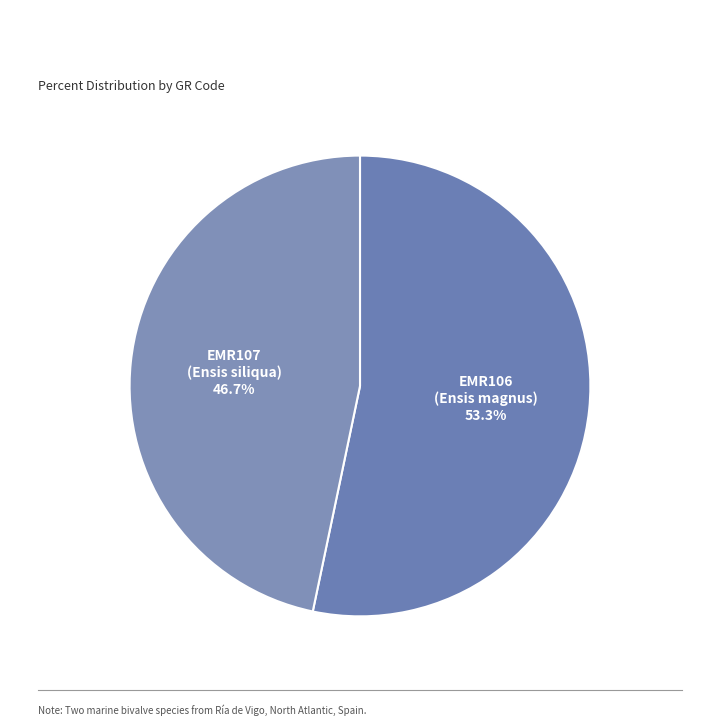

What is the majority slice?

EMR106